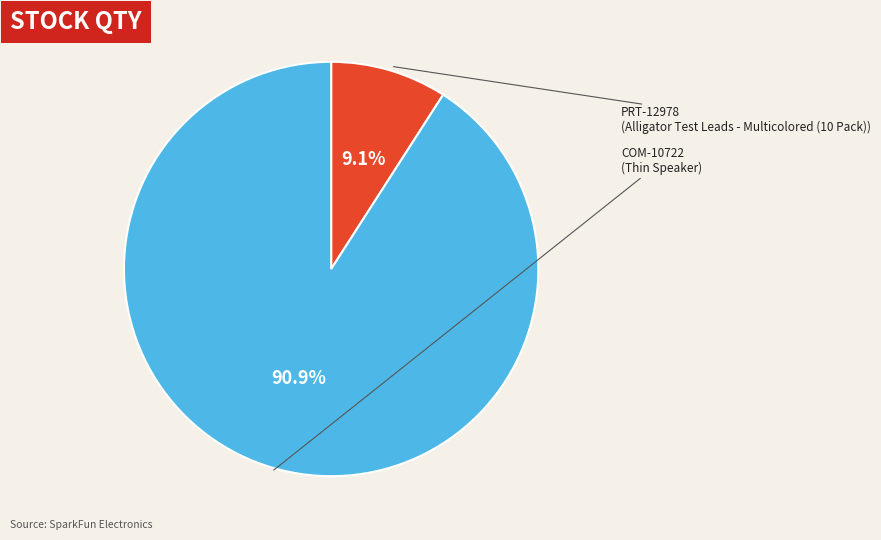

What is the largest slice in the pie chart?

COM-10722